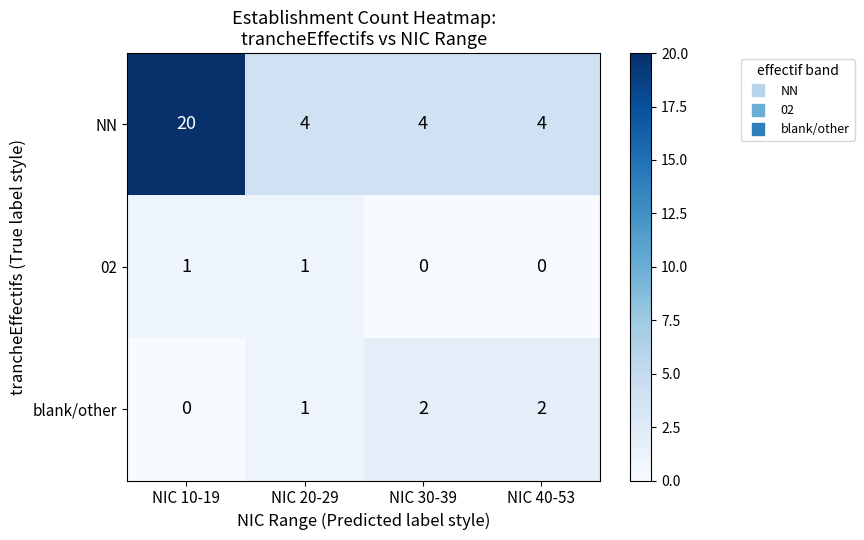

At how many categories does at least one series exceed 18?

1